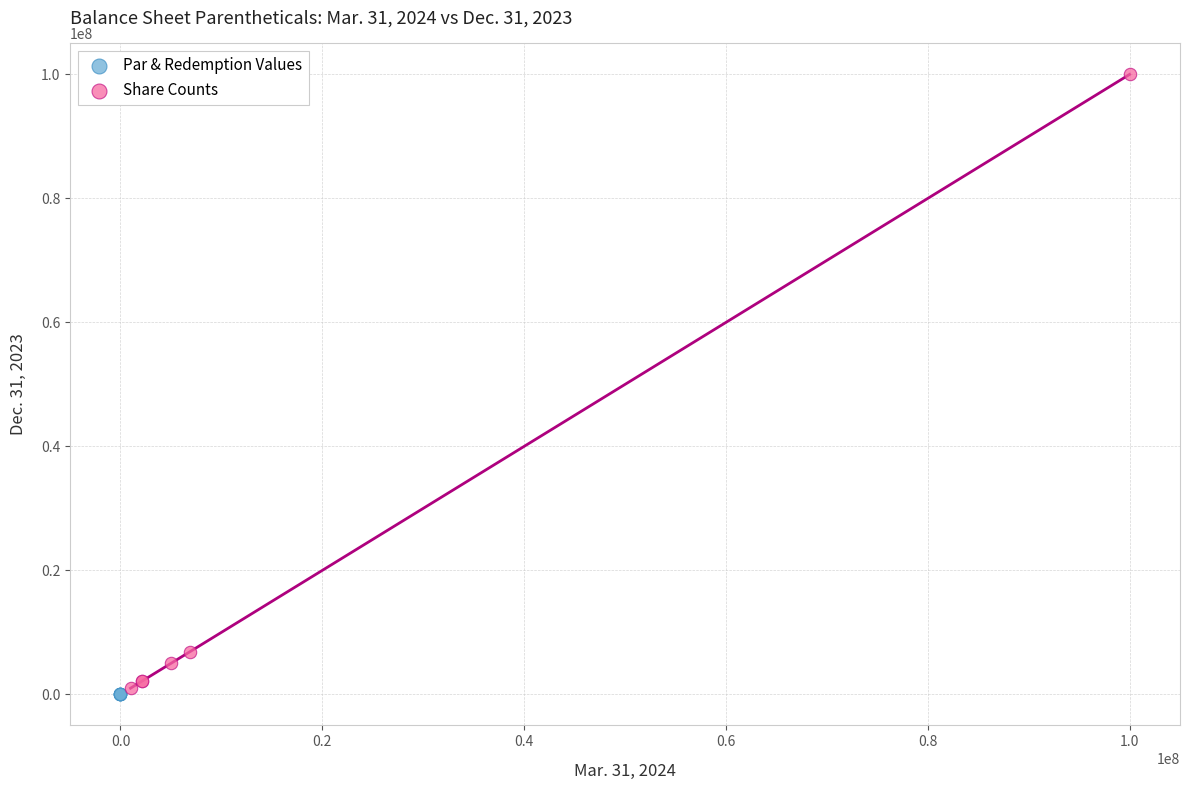

Which series reaches the maximum Y coordinate?

Share Counts